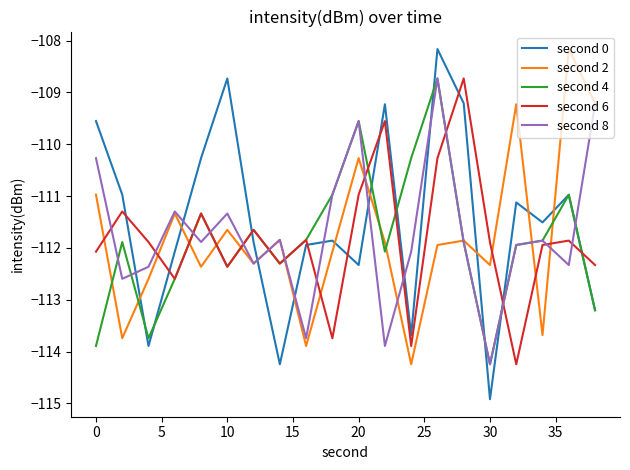

In second 0, how many points are lower than both neighbors (excluding endpoints)?

6